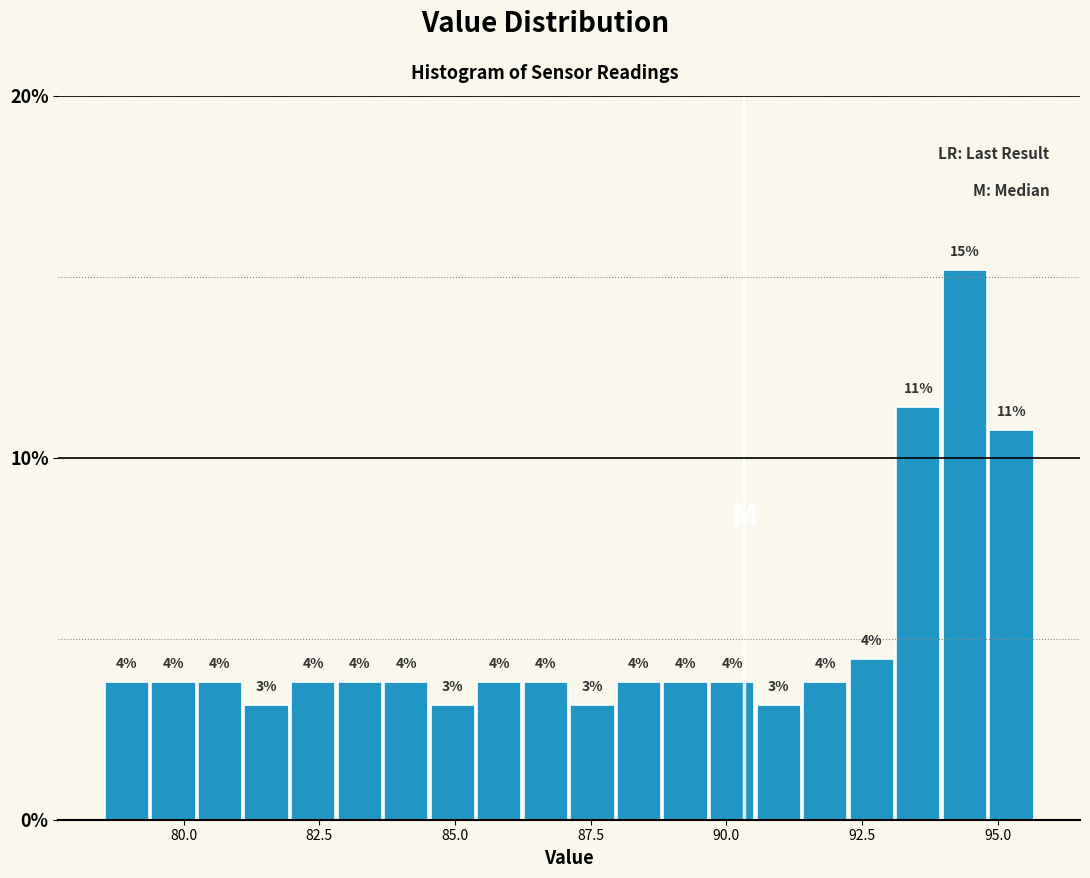

Around what value on the x-axis is the tallest bar? Give the approximate position of its centre, as read against the axis.

94.5